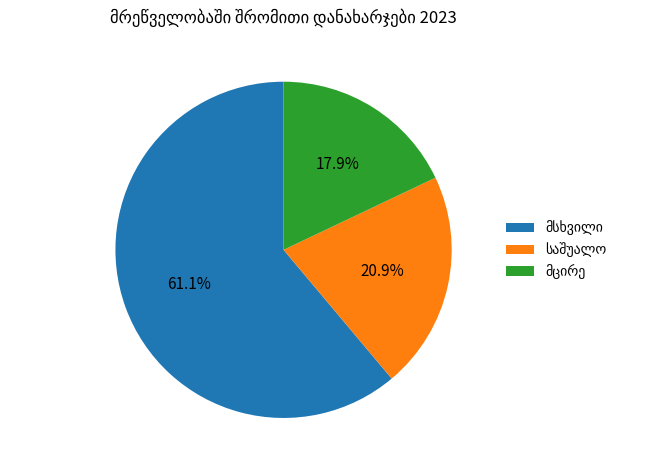

Does any single category account for the majority?

Yes